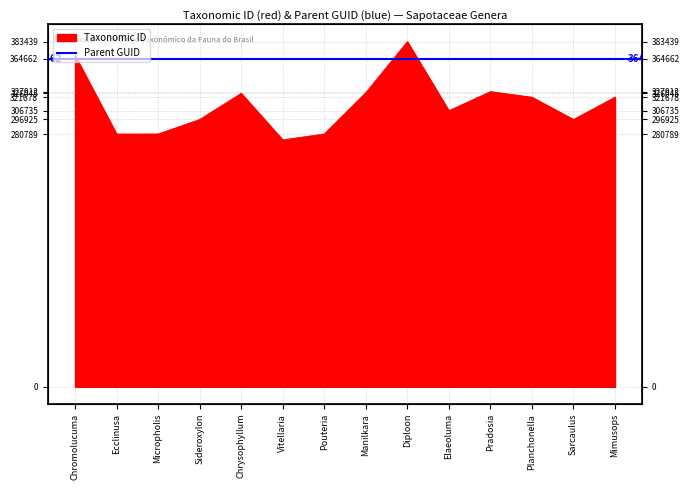

What is the difference between the maximum and second lowest values?

102650